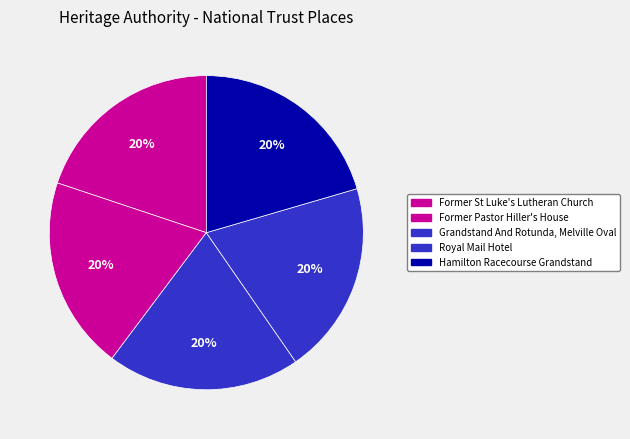

What is the ratio of the value at Royal Mail Hotel to the value at Former St Luke's Lutheran Church?

1.0